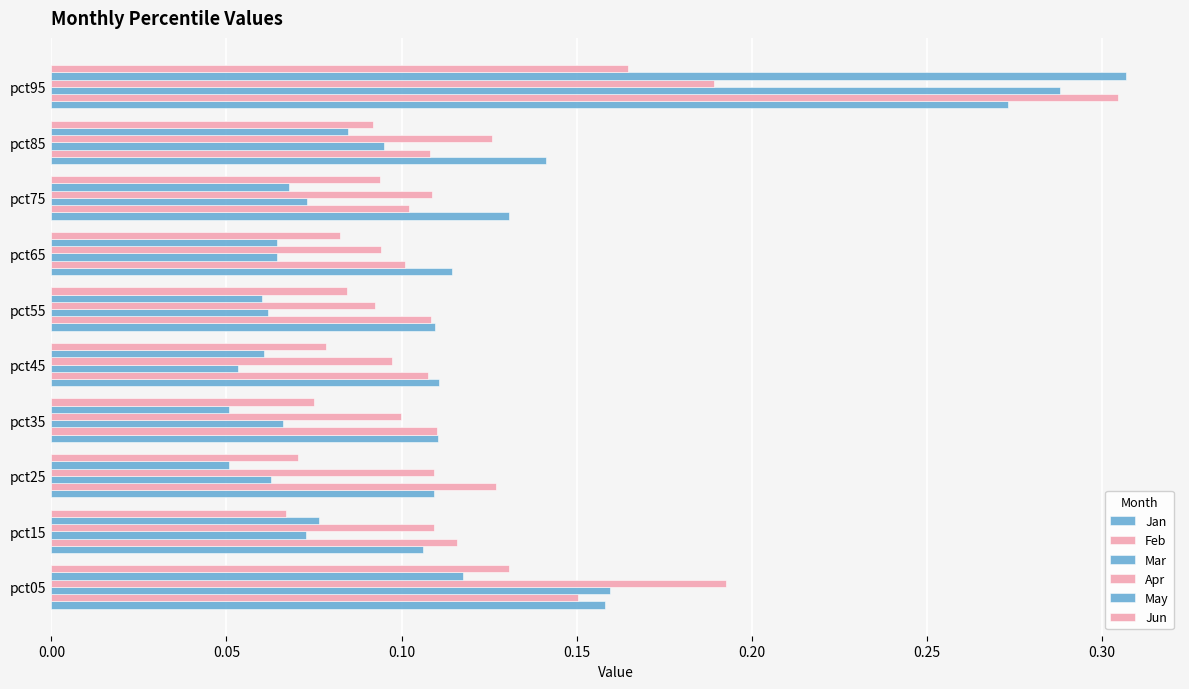

How many distinct data groups are displayed?

6